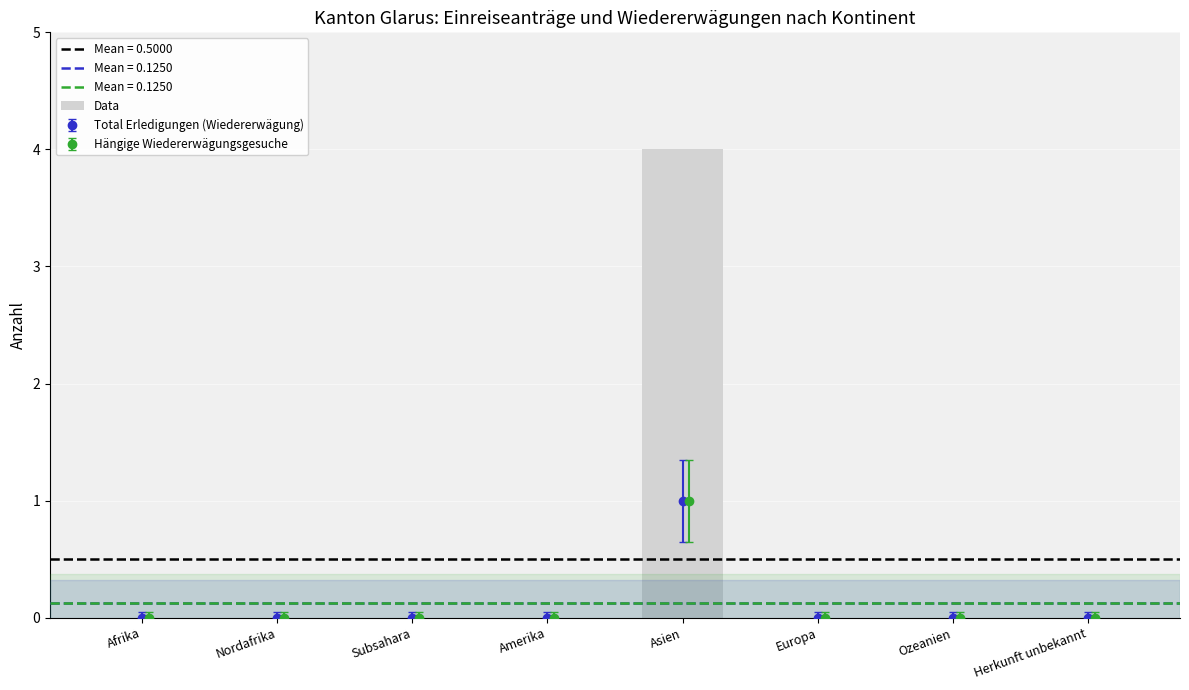

Count the values in the range 0 to 1.

7